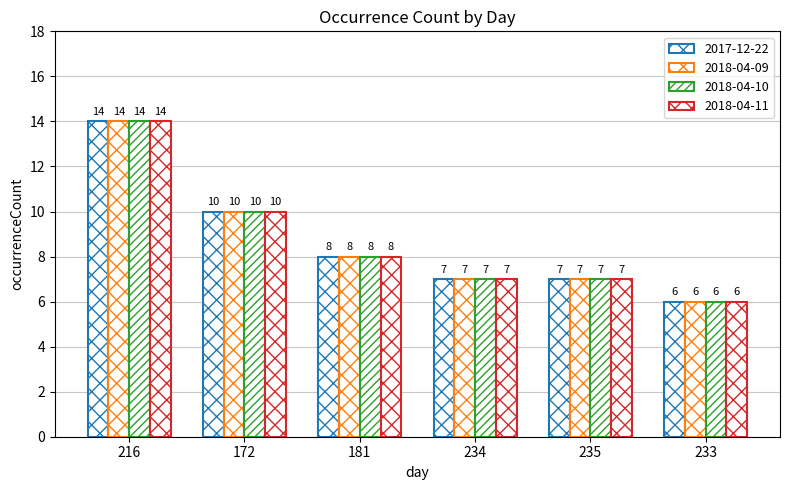

How many categories are shown in the chart?

6